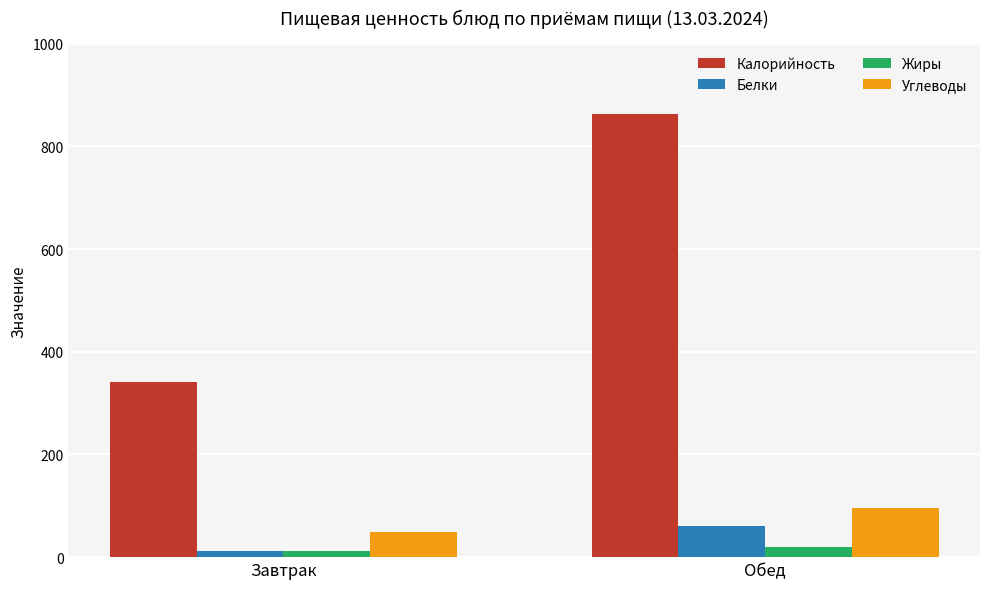

What position from the right is Завтрак?

2